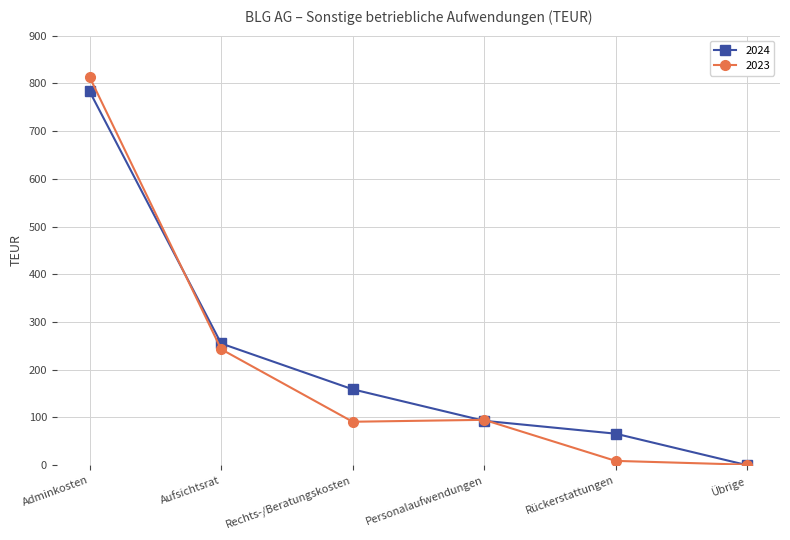

The value of 2024 at Rechts-/Beratungskosten is 241. True or false?

False